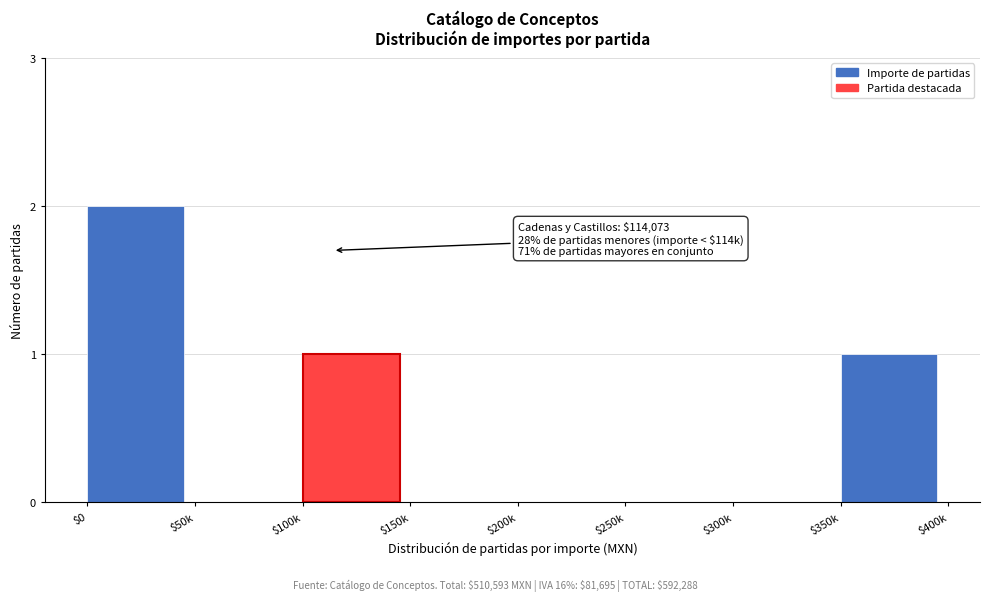

What is the sum of all values?

4